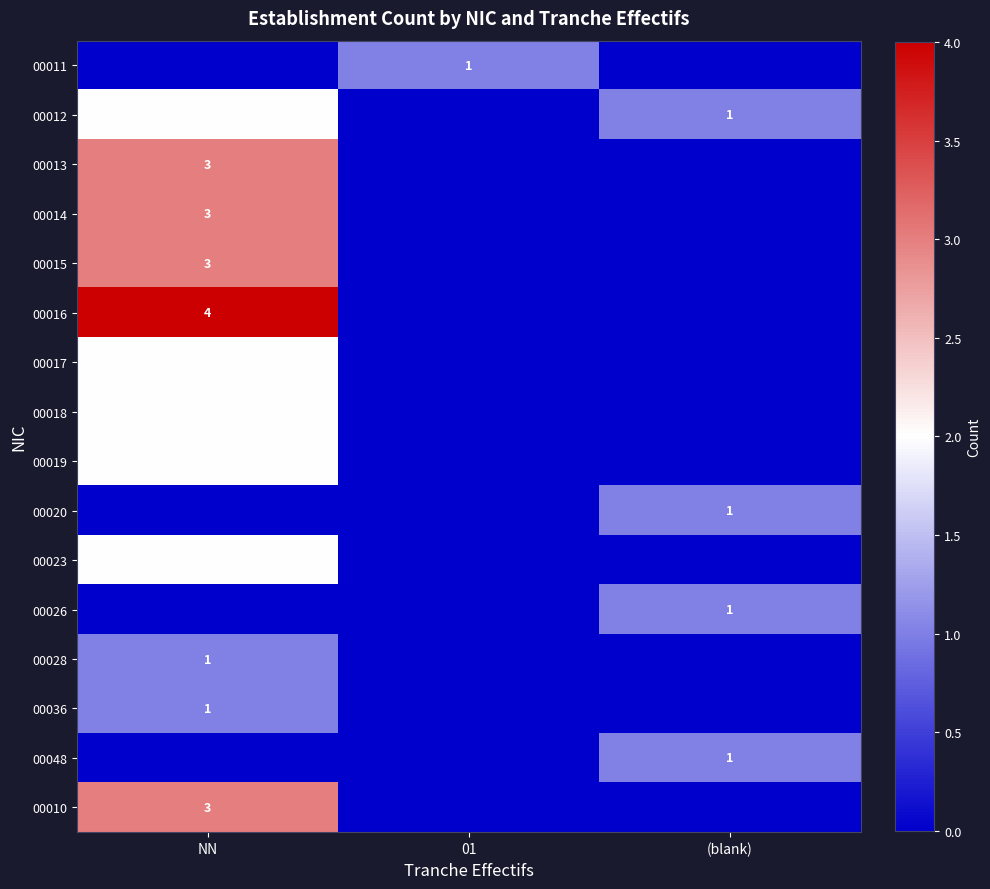

True or false: 00012 has a value of 2 at NN.

True